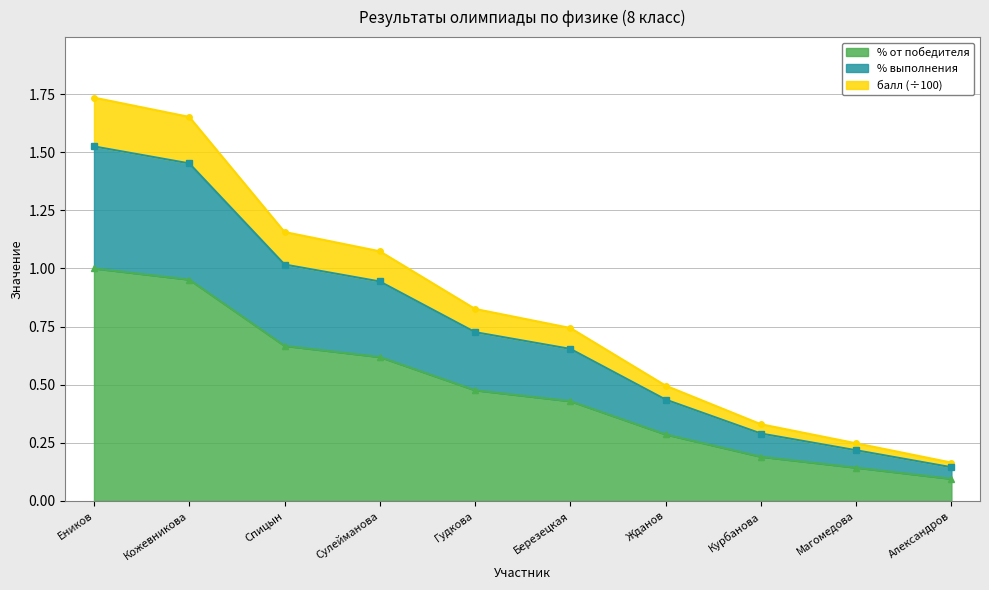

Rank the categories by % выполнения value from highest to lowest.

Еников, Кожевникова, Спицын, Сулейманова, Гудкова, Березецкая, Жданов, Курбанова, Магомедова, Александров